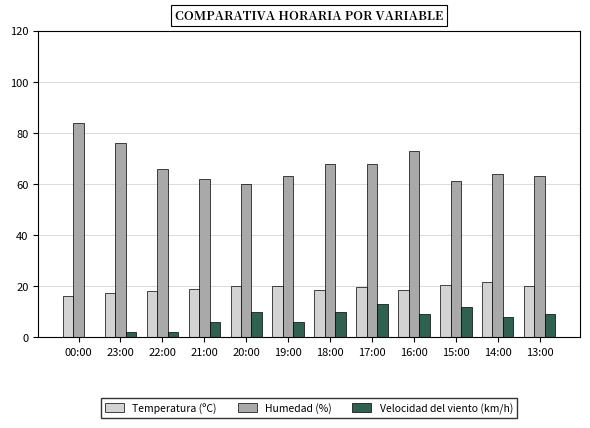

At which label does Velocidad del viento (km/h) first exceed 9?

20:00